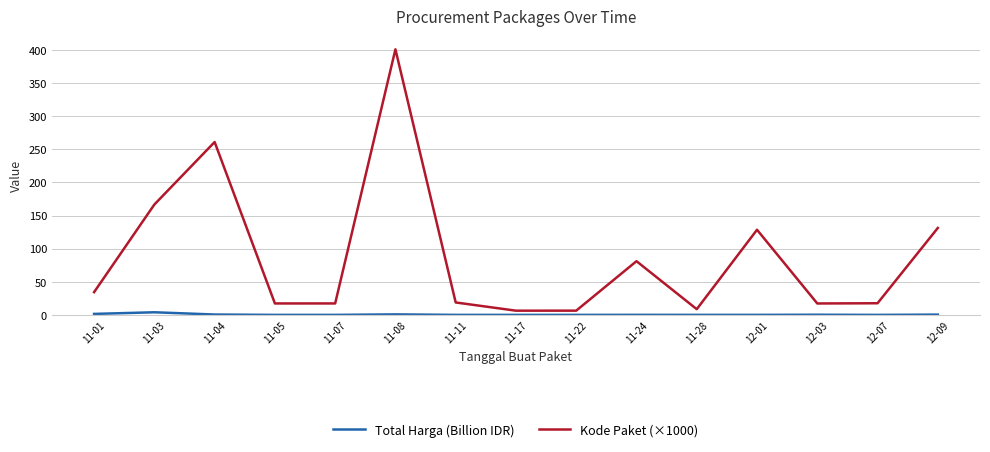

Which series has the widest spread of values?

Kode Paket (×1000)